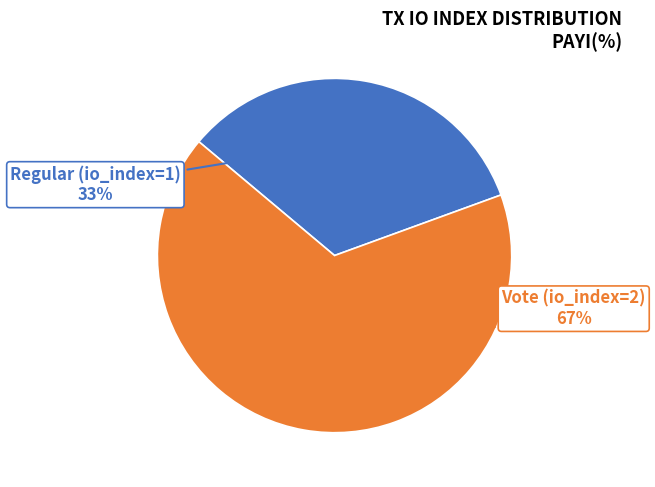

To the nearest percent, what percentage of the pie is Regular (io_index=1)?

33%